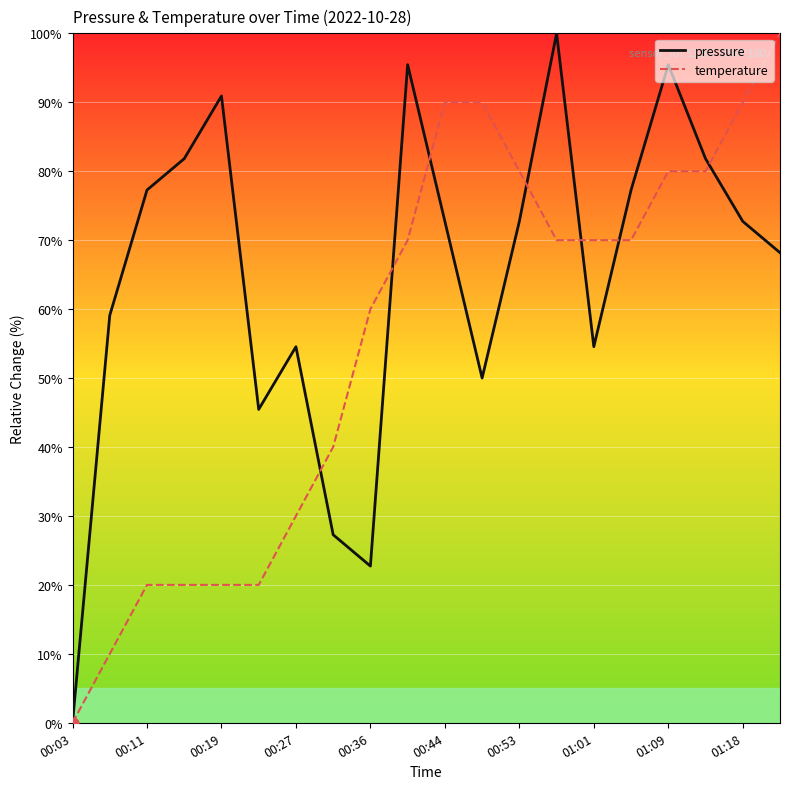

What is the greatest value displayed?

100.0